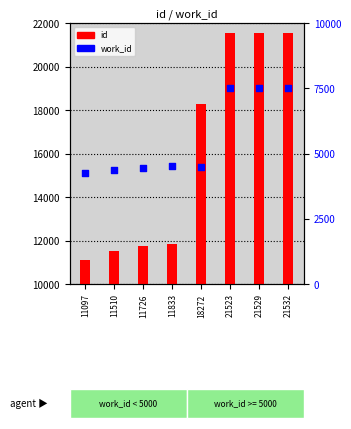

Is the value of id at 11510 greater than the value of work_id at 21523?

Yes